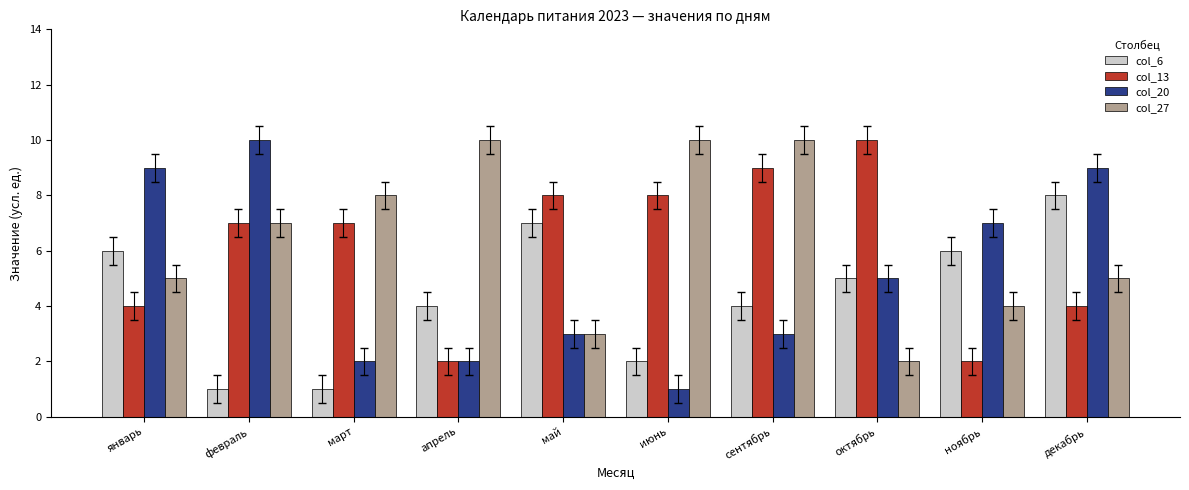

Which category has the highest value in the col_6 series?

декабрь